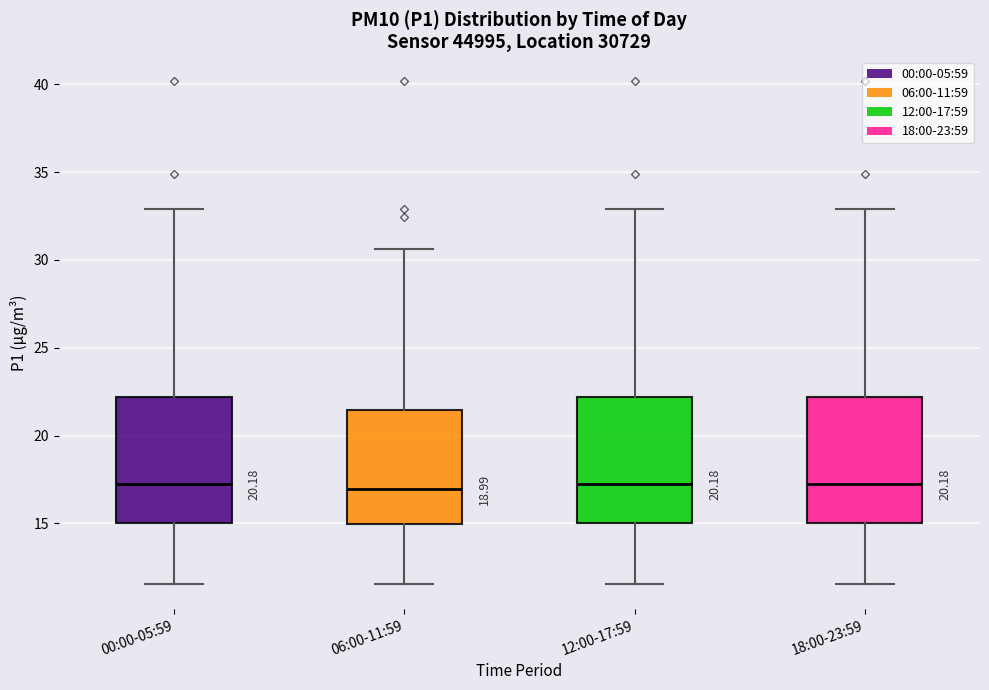

Where does the median line of the box for 00:00-05:59 sit on the y-axis? The values are not printed on the chart, so give them approximately, as read against the axis.

17.0